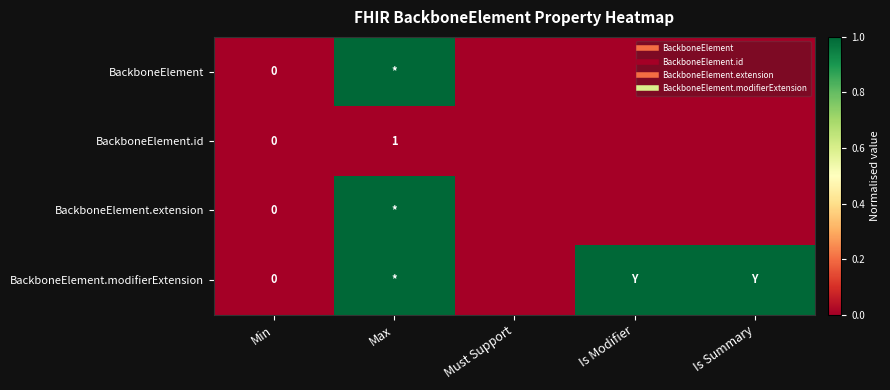

The value of BackboneElement at Must Support is 0.0. True or false?

True